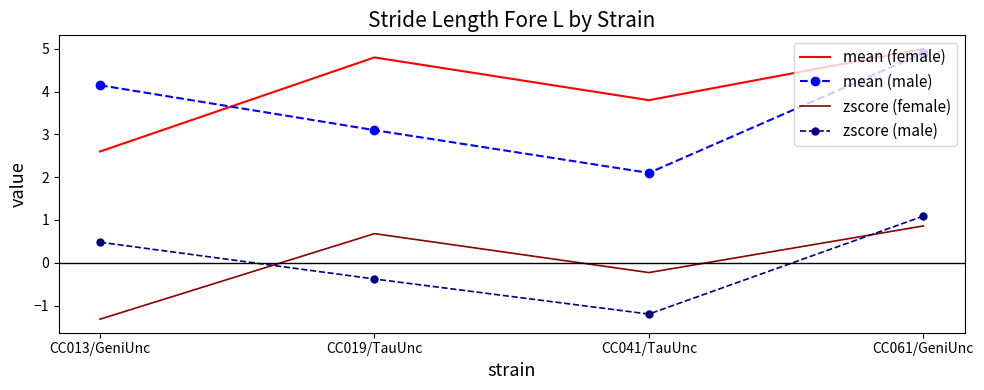

What value does the zscore (male) series have at CC019/TauUnc?

-0.4